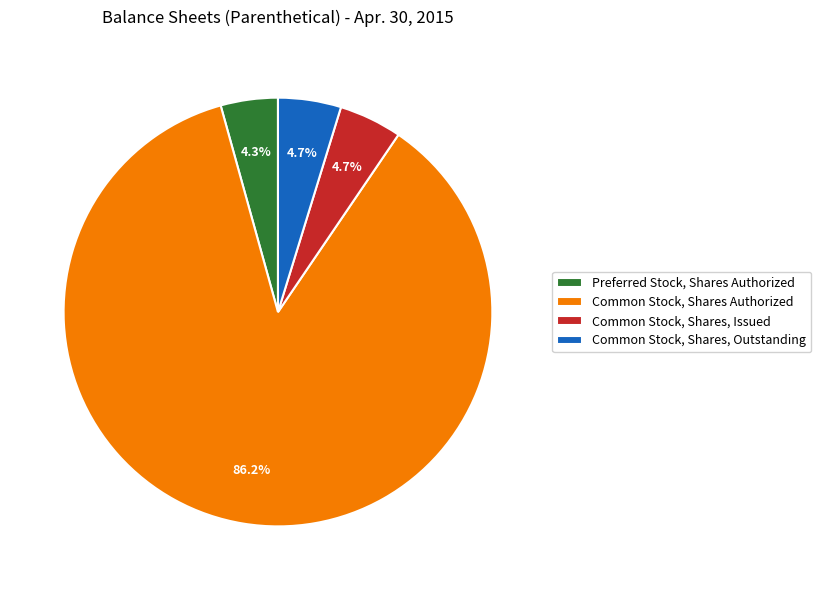

How many slices are in this pie chart?

4